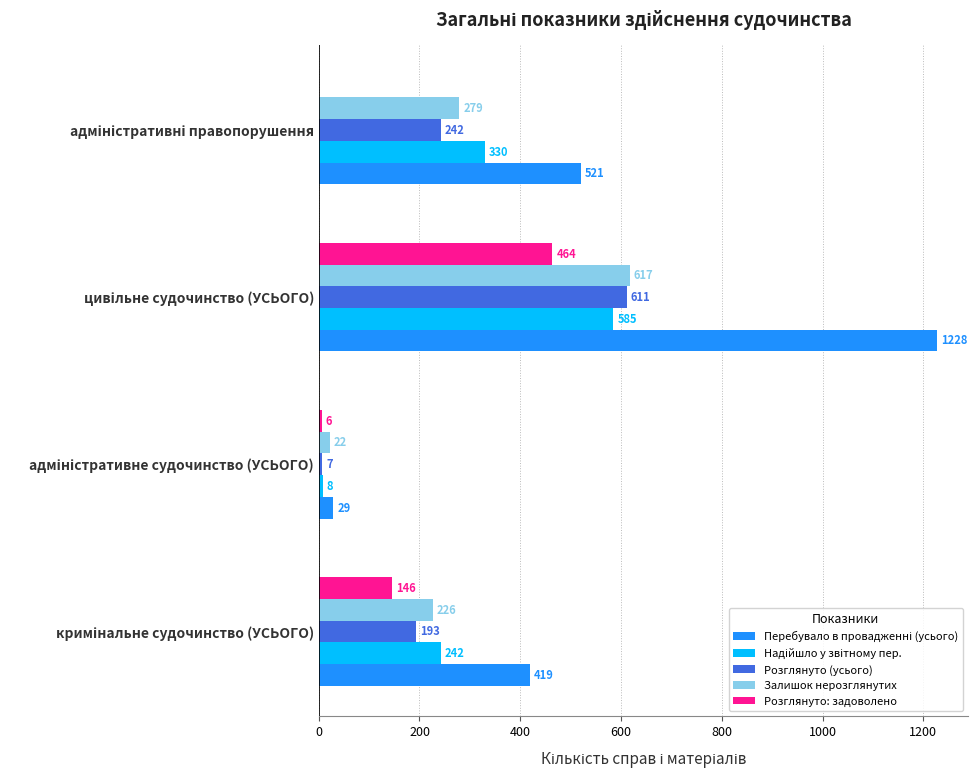

What is the sum of all Розглянуто: задоволено values?

616